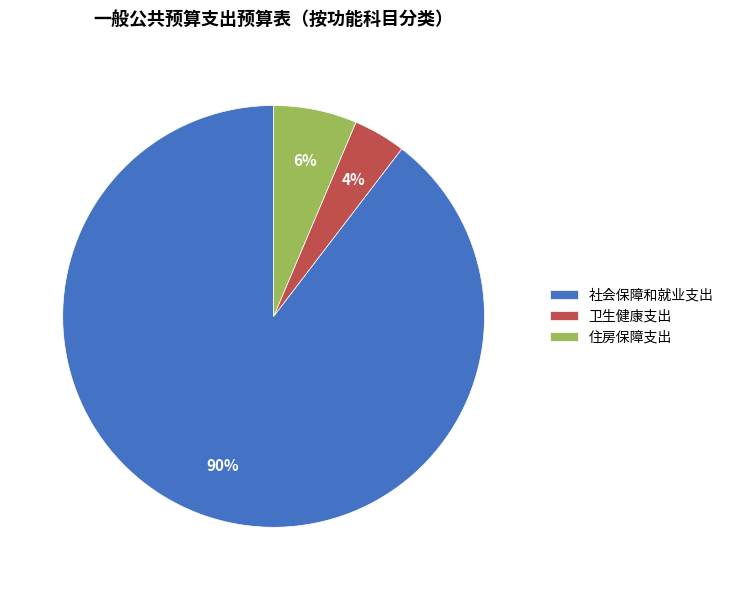

To the nearest percent, what is the difference between the largest and smallest slice percentages?

86%